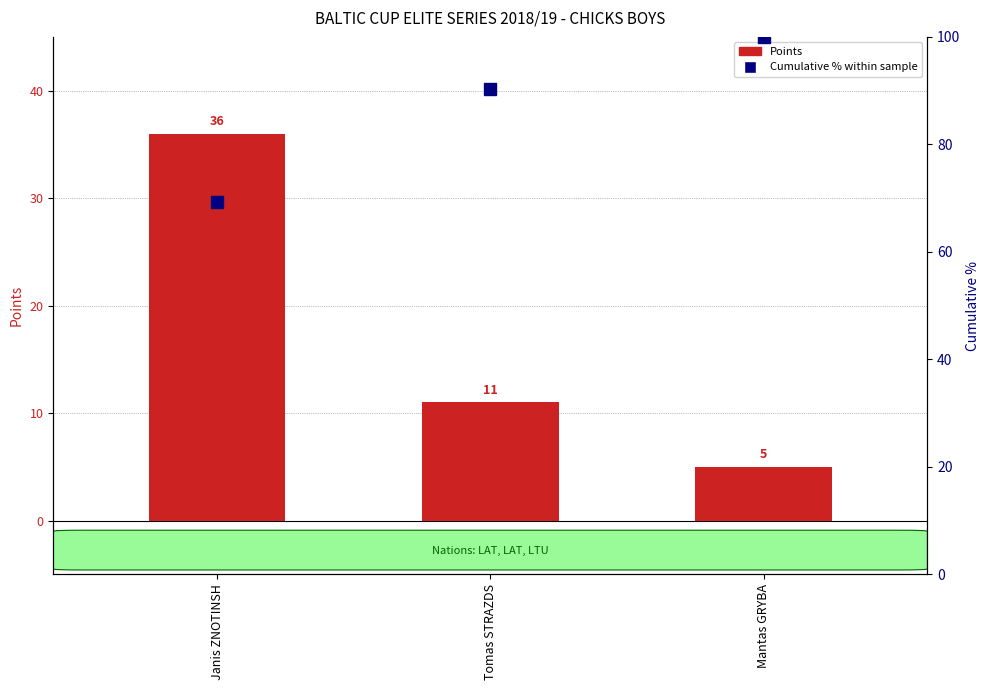

Which series has the widest spread of values?

Points